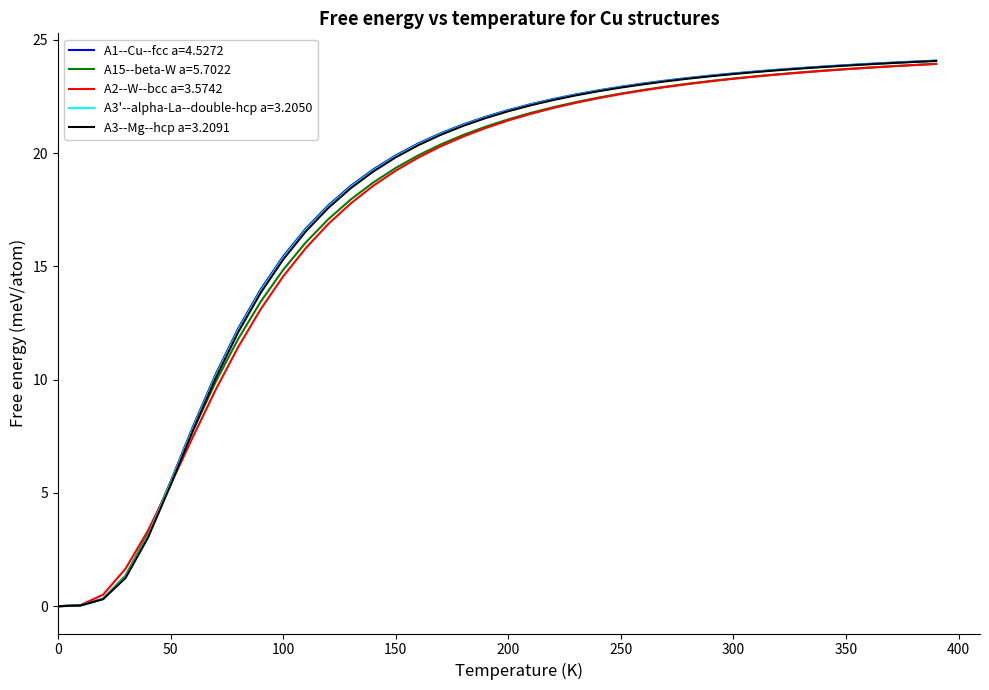

What is the greatest value displayed?

24.1